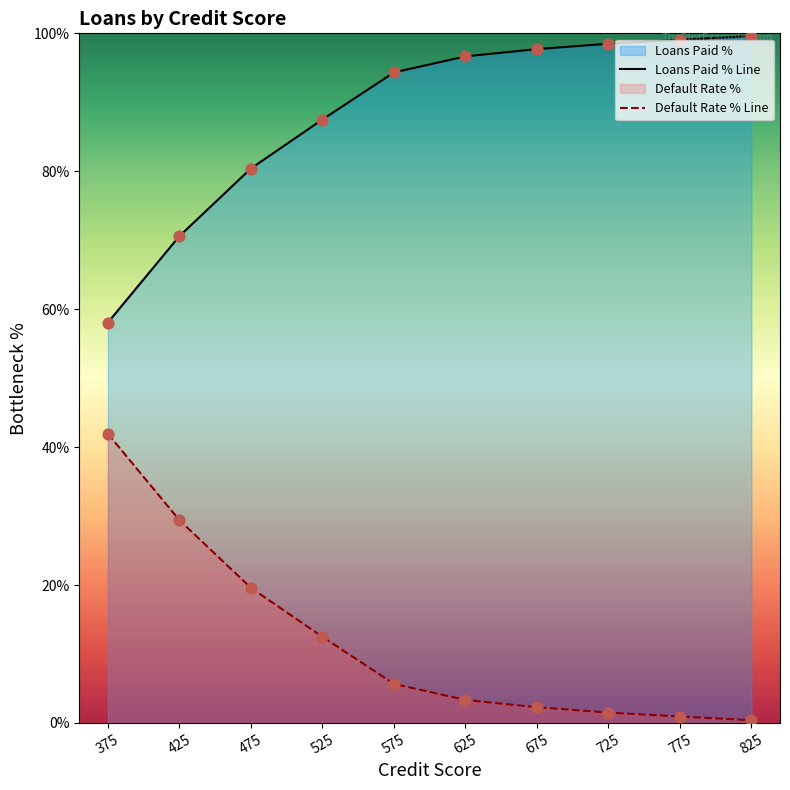

Is the value of Default Rate % Line at 375 greater than the value of Loans Paid % Line at 725?

No